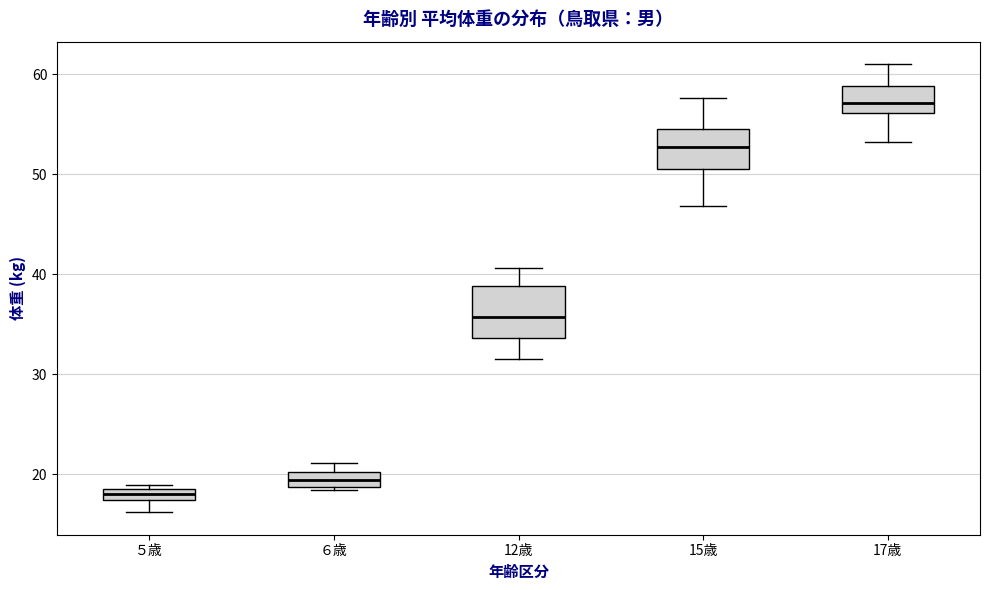

Which box has the highest median line?

17歳